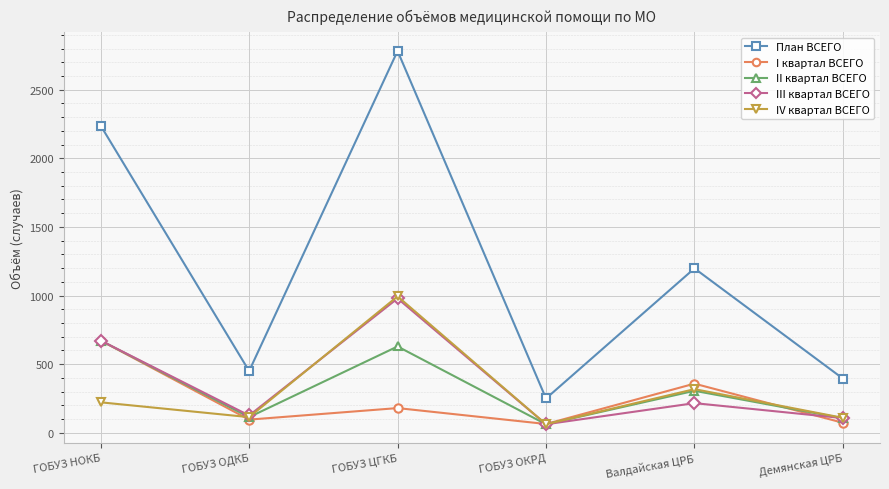

True or false: I квартал ВСЕГО has a value of 78 at Валдайская ЦРБ.

False